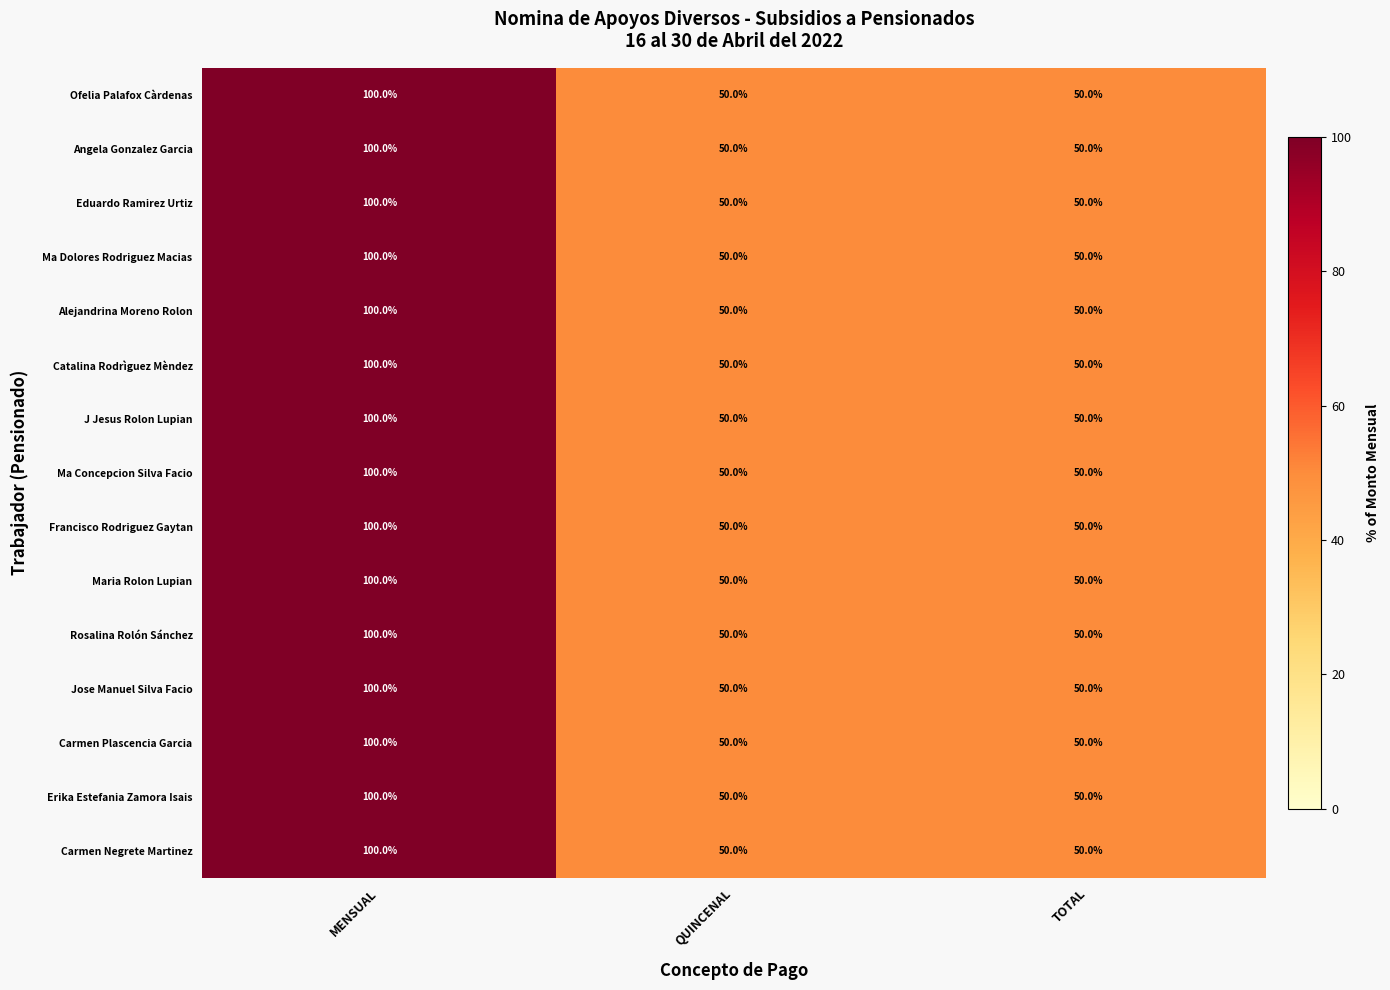

How many Carmen Plascencia Garcia values are between 50 and 100?

3